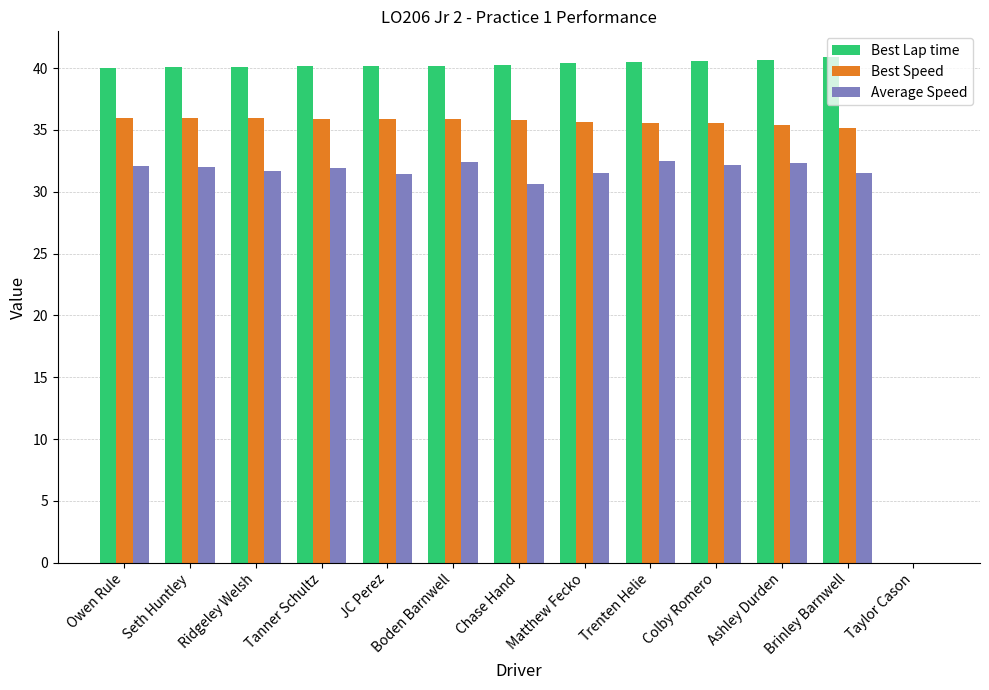

Are the bars grouped side by side (vs. stacked)?

Yes